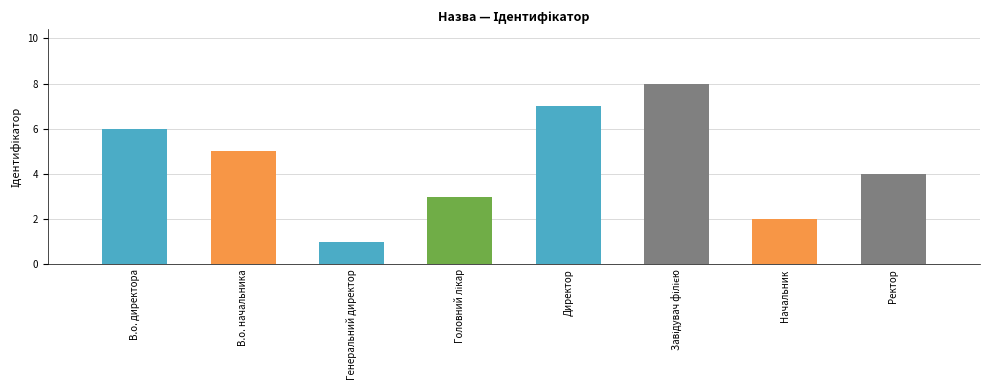

What is the sum of all values?

36